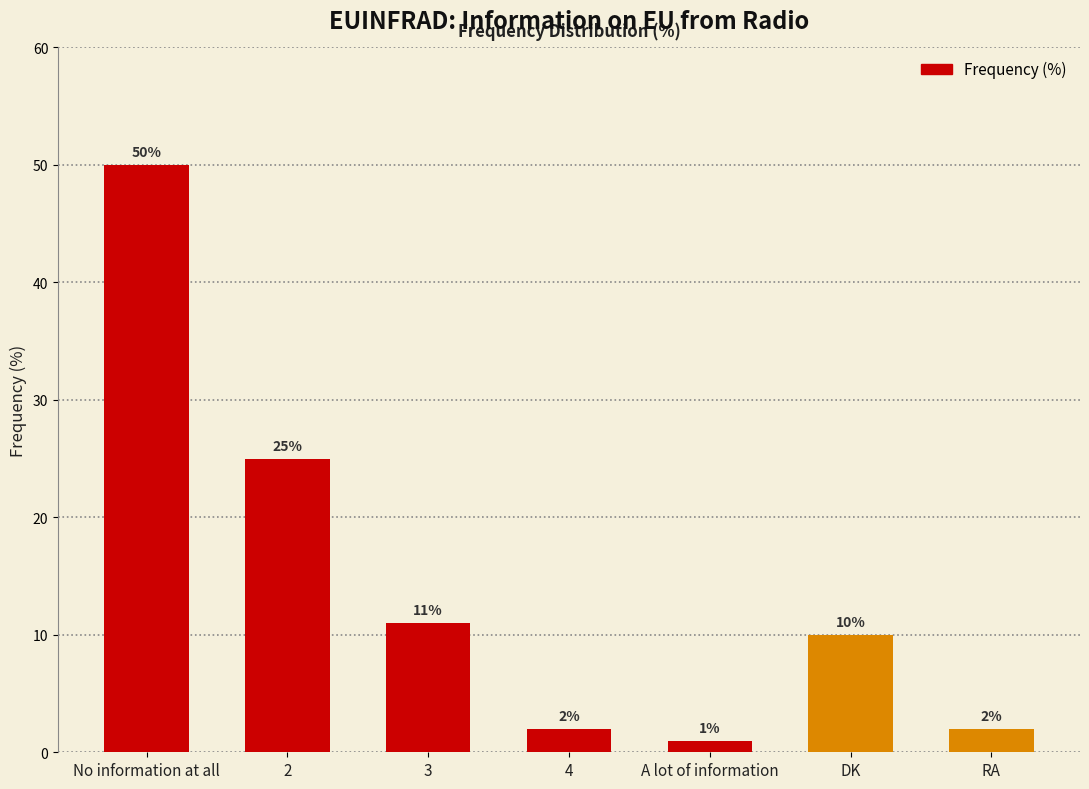

Does the chart contain stacked bars?

No